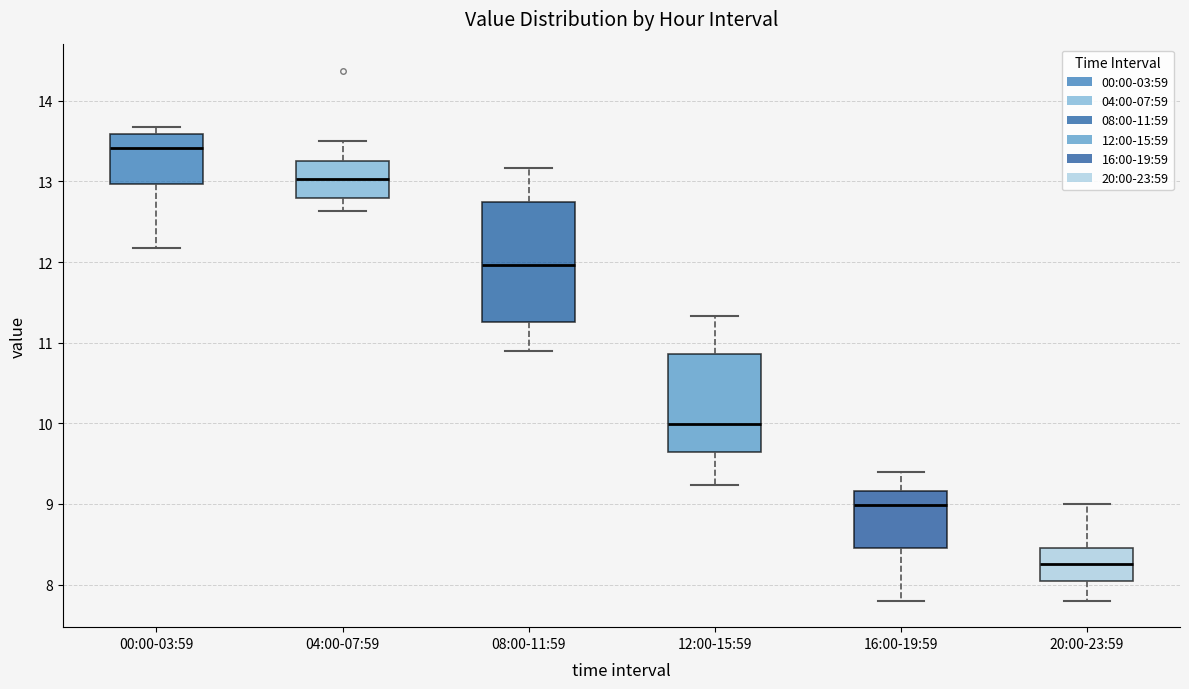

Which box has the highest median line?

00:00-03:59